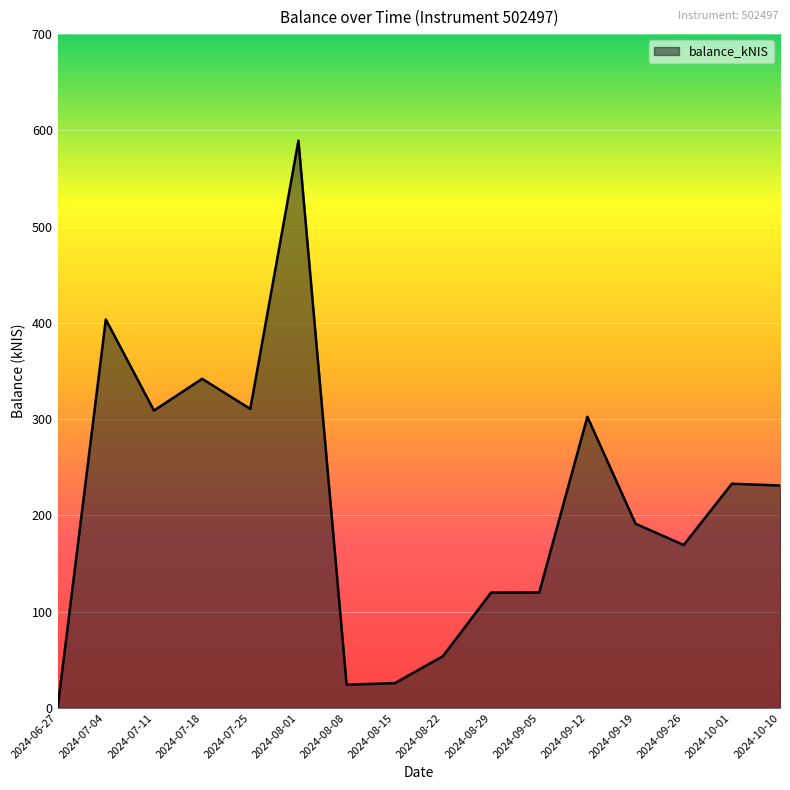

What is the difference between the maximum and minimum values?

589.2